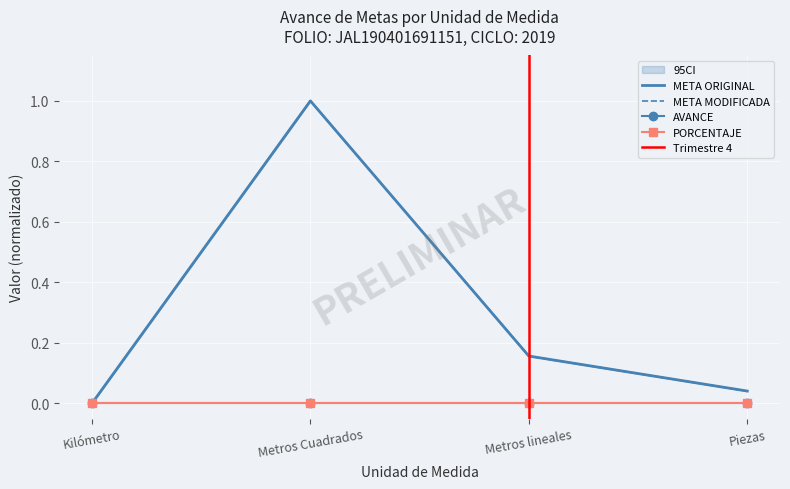

What is the total value across all series at Metros Cuadrados?

2.0